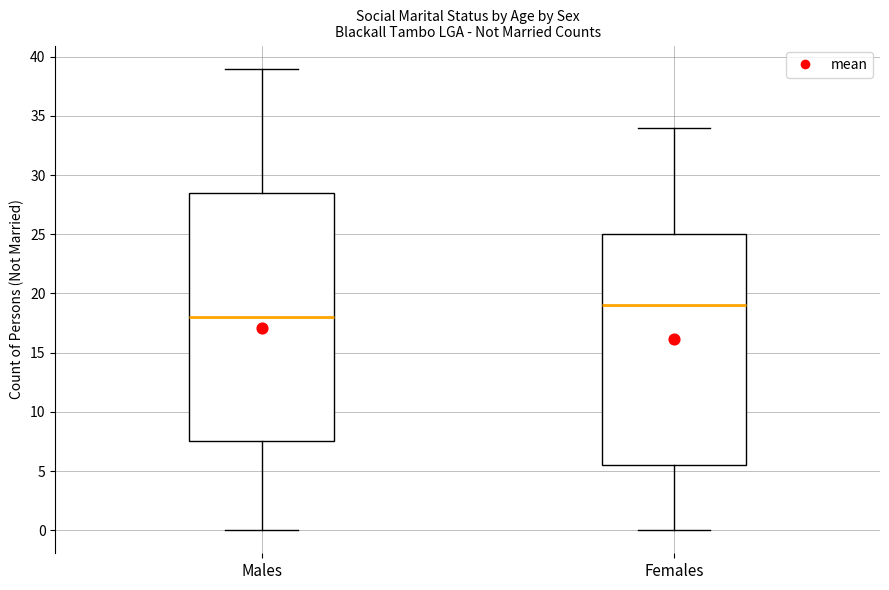

Reading left to right, read every box against the y-axis: the position of its median line, the range the box covers, and the ends of its whiskers. The values are not printed on the chart, so give them approximately, as read against the axis.

Males: median 18.0, box 7.5 to 28.5, whiskers 0.0 to 39.0
Females: median 19.0, box 5.5 to 25.0, whiskers 0.0 to 34.0